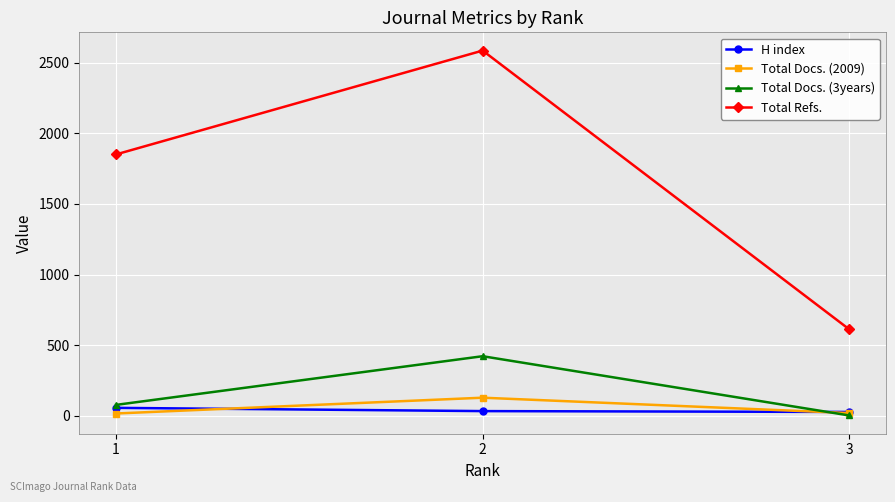

What is the difference between the Total Docs. (3years) values at 2 and 3?

420